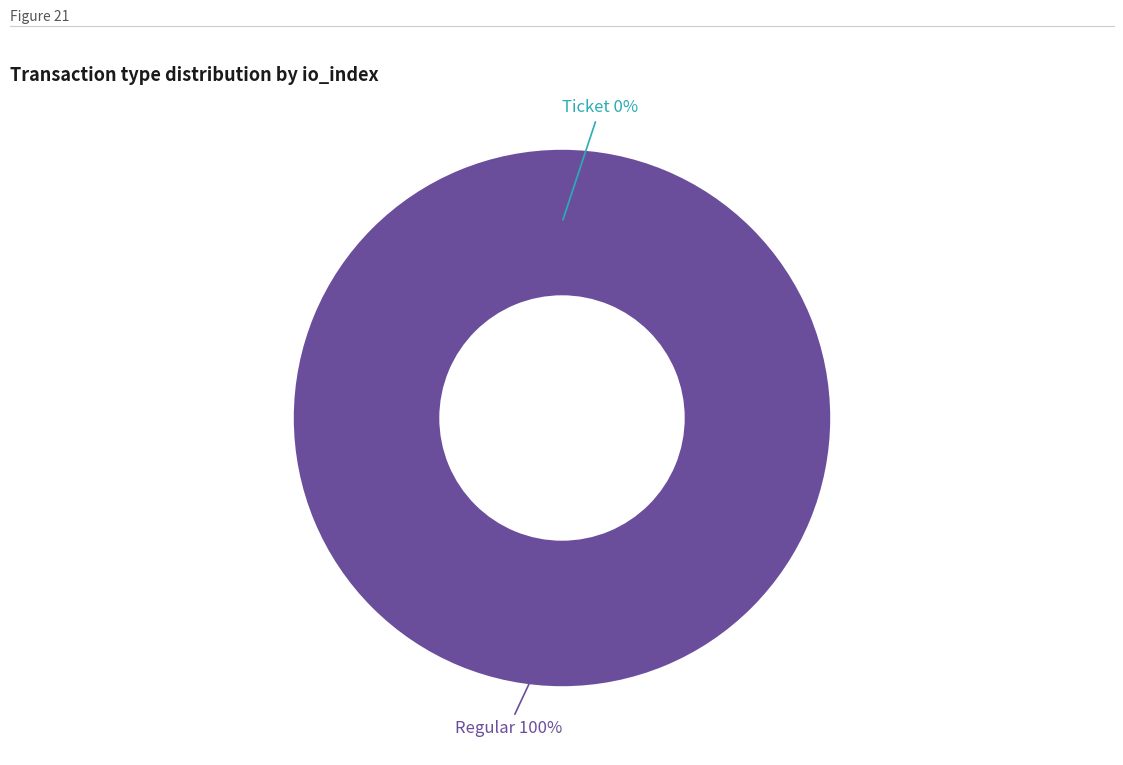

Does any single category account for the majority?

Yes